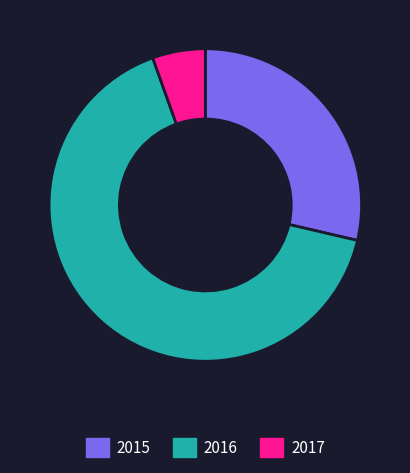

True or false: 2015 accounts for 19% of the total.

False